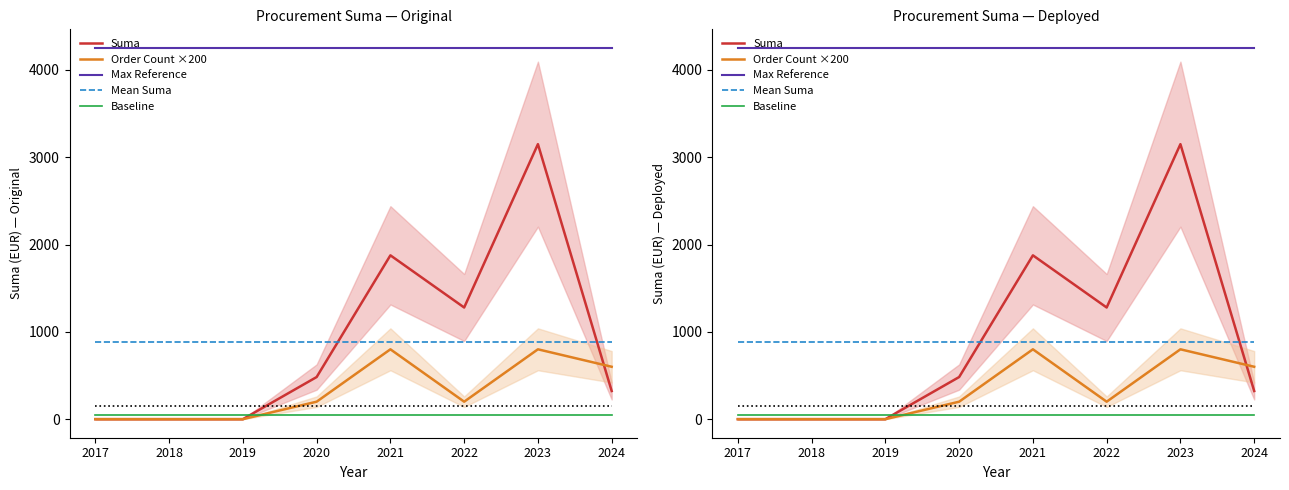

What is the value of the Baseline point at the 7th from the left?

50.0